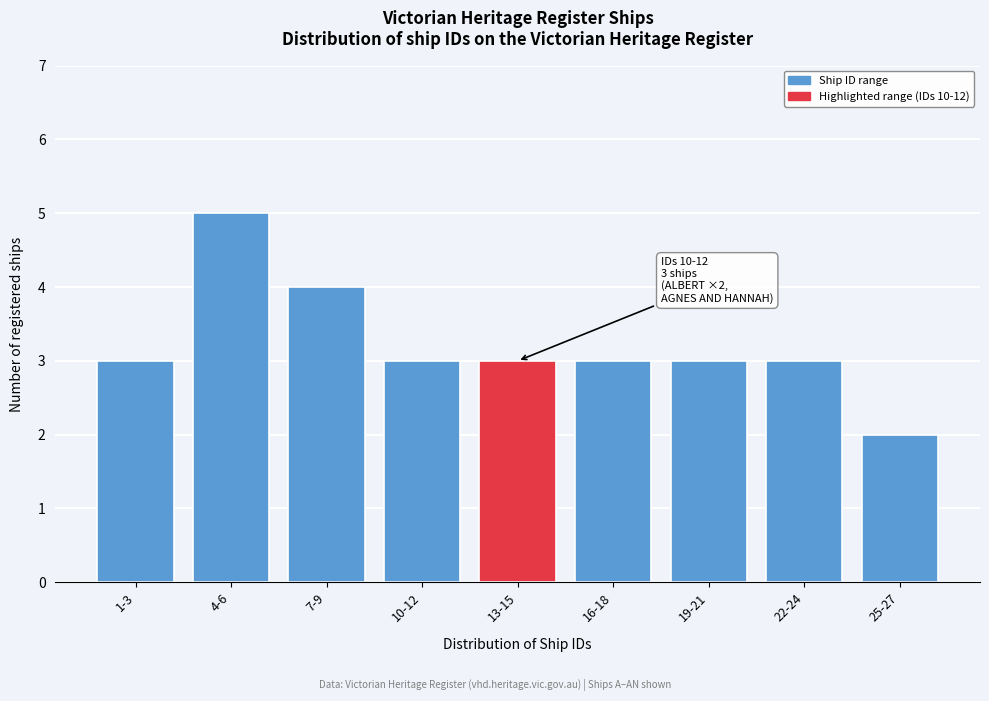

Reading left to right, what are all the values shown in this chart?

3	5	4	3	3	3	3	3	2